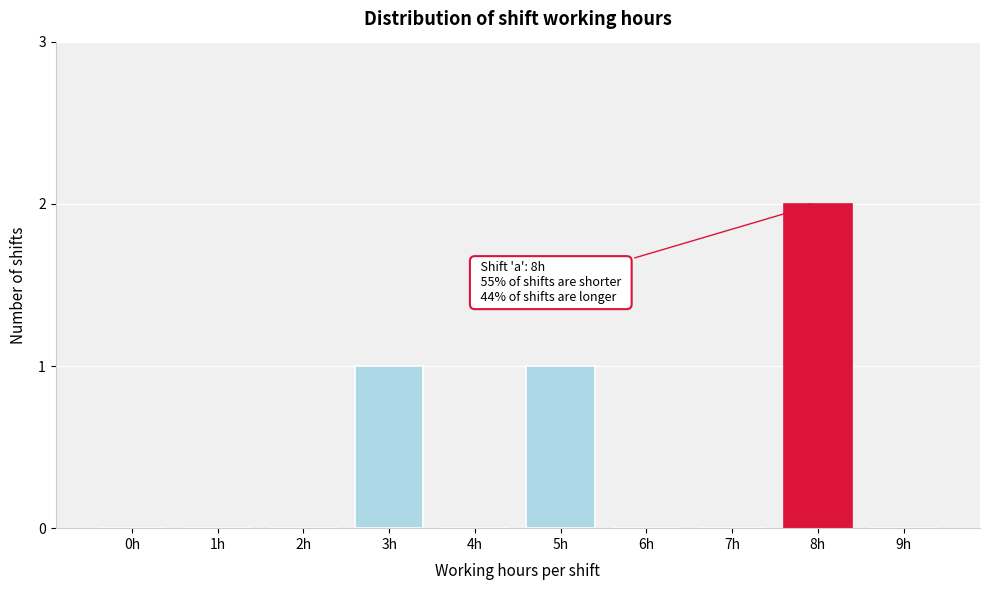

Reading left to right, transcribe all the data shown in this chart.

0h=0	1h=0	2h=0	3h=1	4h=0	5h=1	6h=0	7h=0	8h=2	9h=0